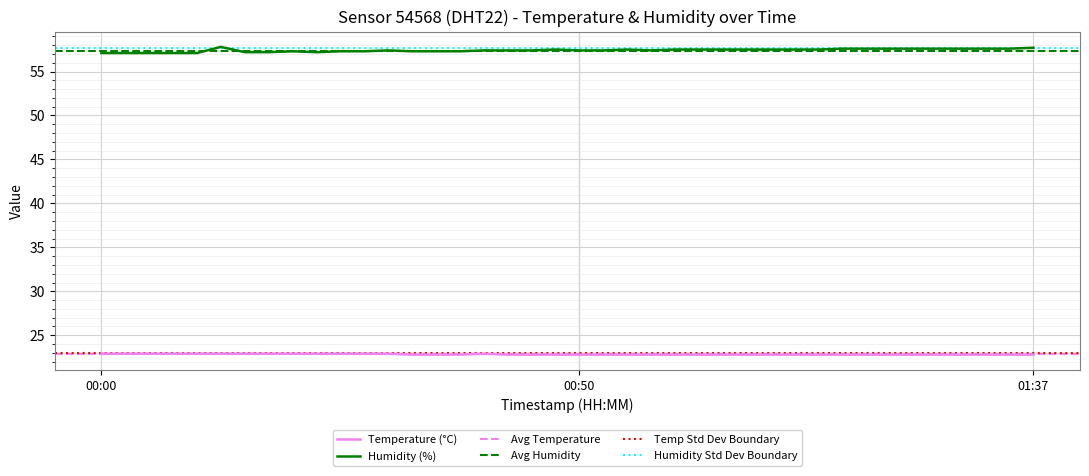

List the labels in order of temperature value, largest first.

00:00, 00:03, 00:05, 00:08, 00:10, 00:13, 00:15, 00:18, 00:20, 00:22, 00:25, 00:27, 00:30, 00:40, 00:32, 00:35, 00:37, 00:42, 00:45, 00:47, 00:50, 00:52, 00:54, 00:57, 00:59, 01:02, 01:04, 01:07, 01:09, 01:12, 01:14, 01:17, 01:19, 01:22, 01:24, 01:27, 01:29, 01:32, 01:34, 01:37